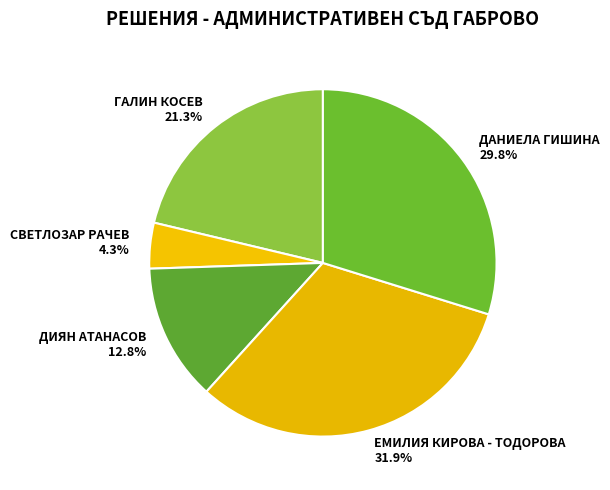

How many slices are in this pie chart?

5